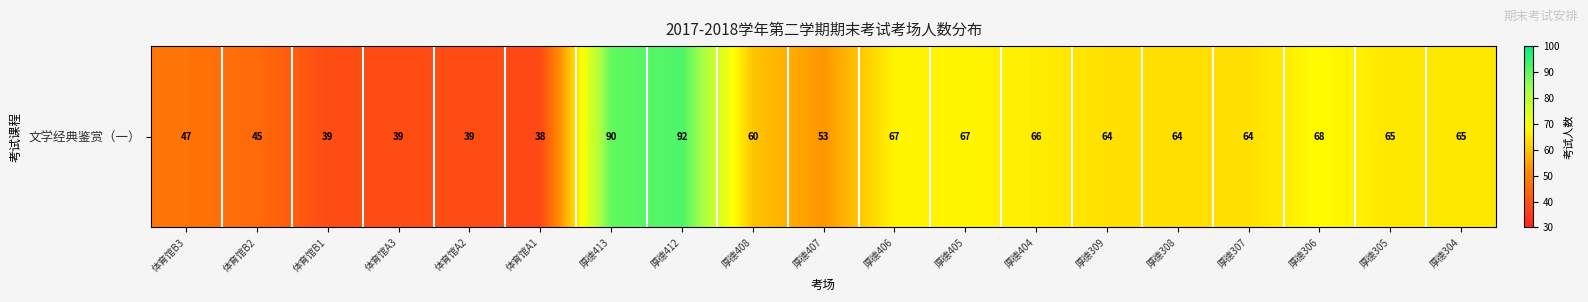

How many values exceed 64?

8